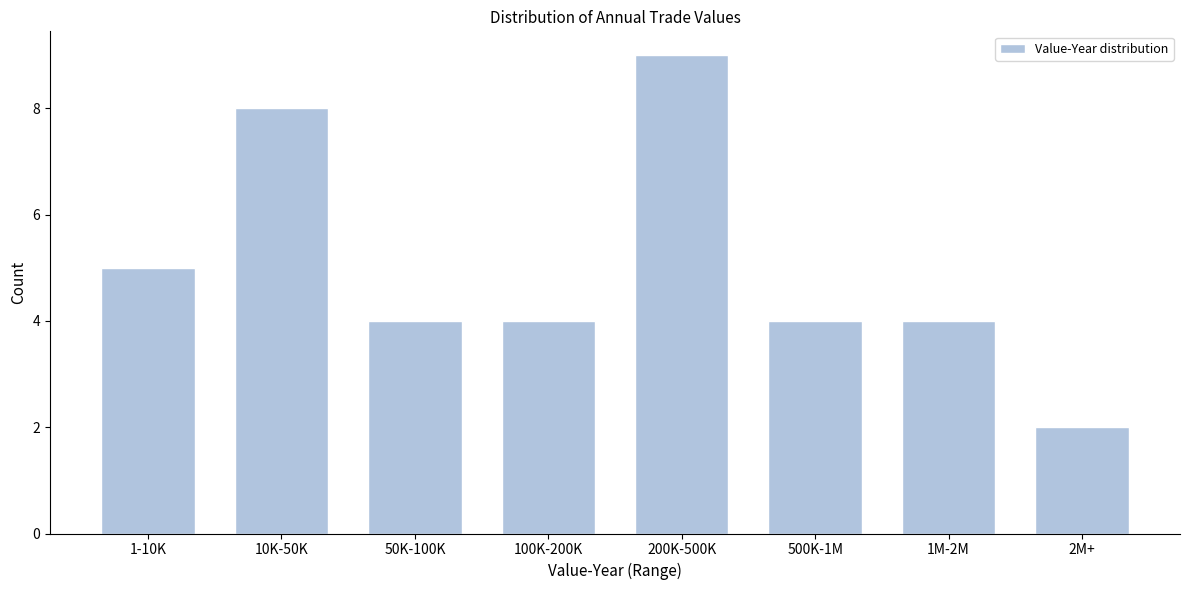

Reading left to right, list all the values displayed in this chart.

5	8	4	4	9	4	4	2